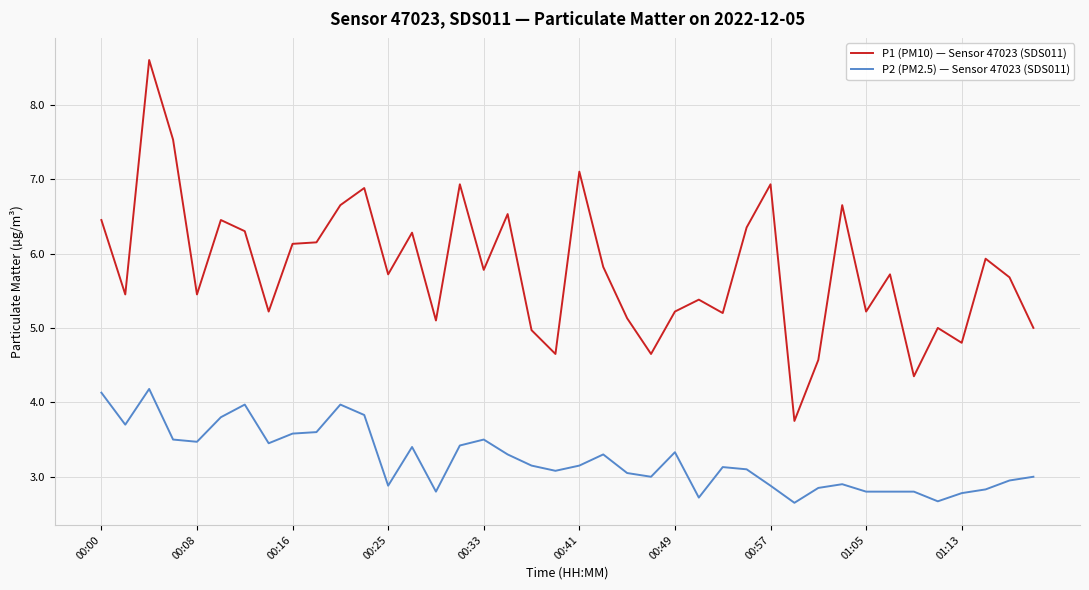

In P1 (PM10) — Sensor 47023 (SDS011), how many points are higher than both neighbors (excluding endpoints)?

13